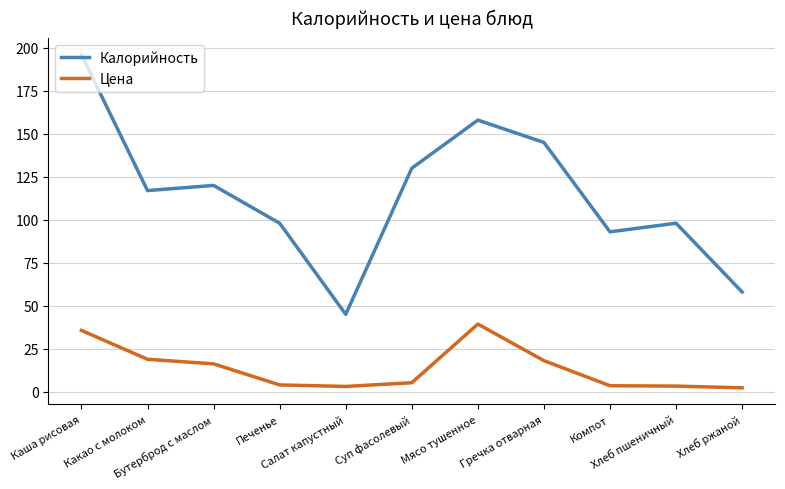

Which series has the largest range (max minus min)?

Калорийность